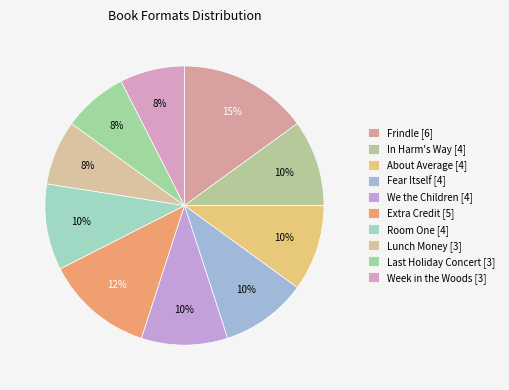

To the nearest percent, what is the combined percentage of We the Children and Frindle?

25%